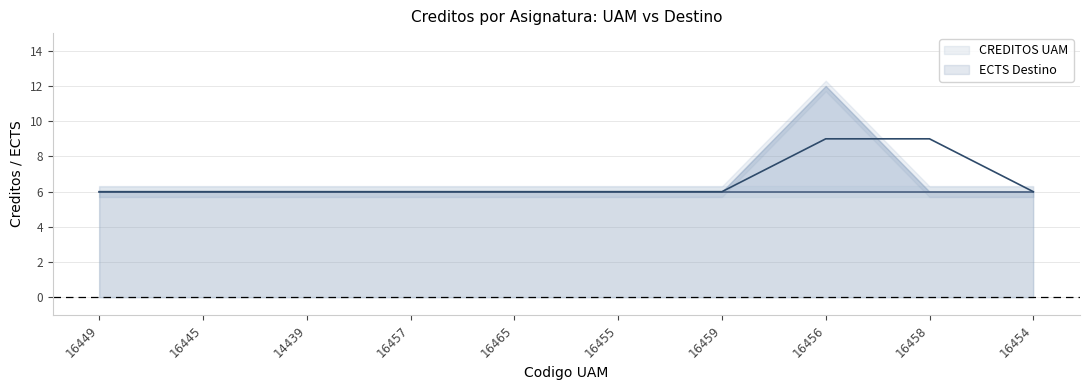

What is the lowest value of the ECTS Destino series?

6